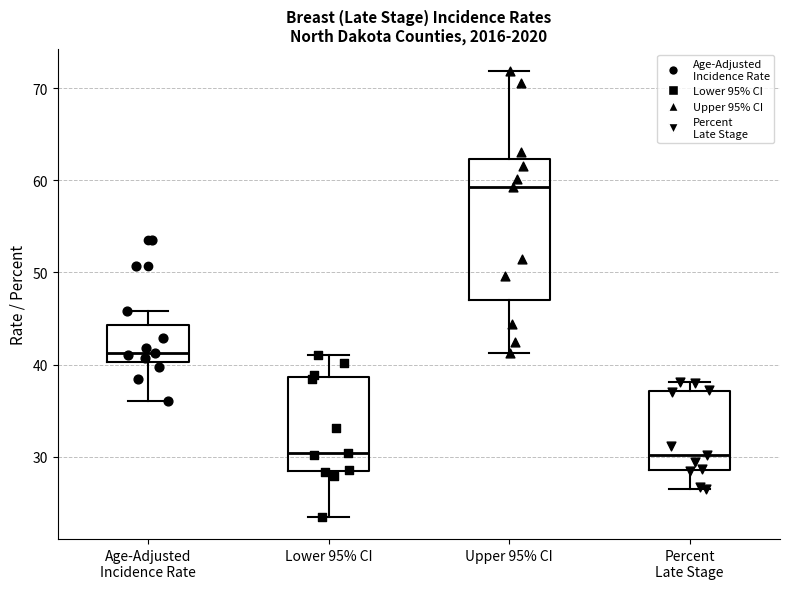

Comparing the boxes themselves (not the whiskers), which one is the tallest?

Upper 95% CI